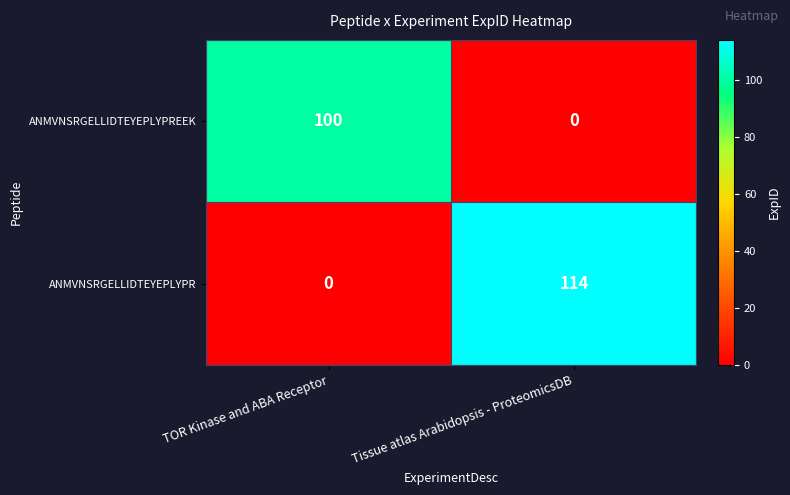

Rank the series by their average value, from highest to lowest.

ANMVNSRGELLIDTEYEPLYPR, ANMVNSRGELLIDTEYEPLYPREEK